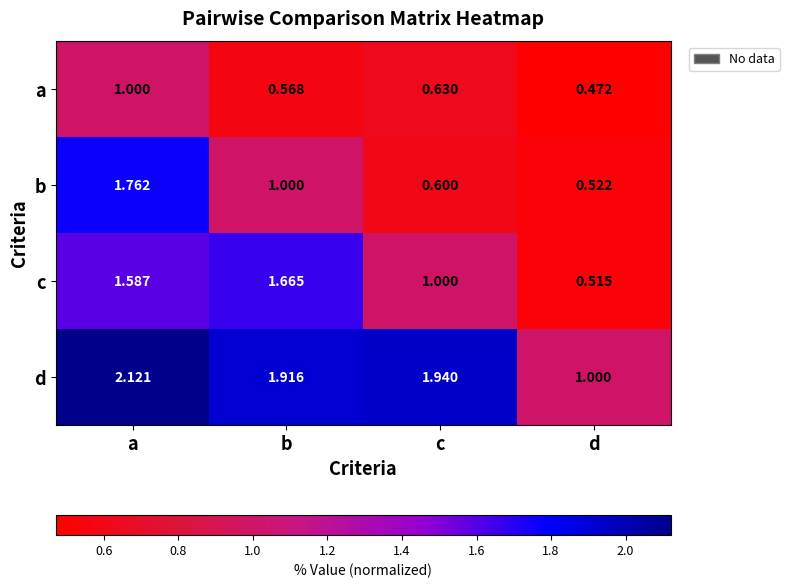

Which series has the widest spread of values?

b